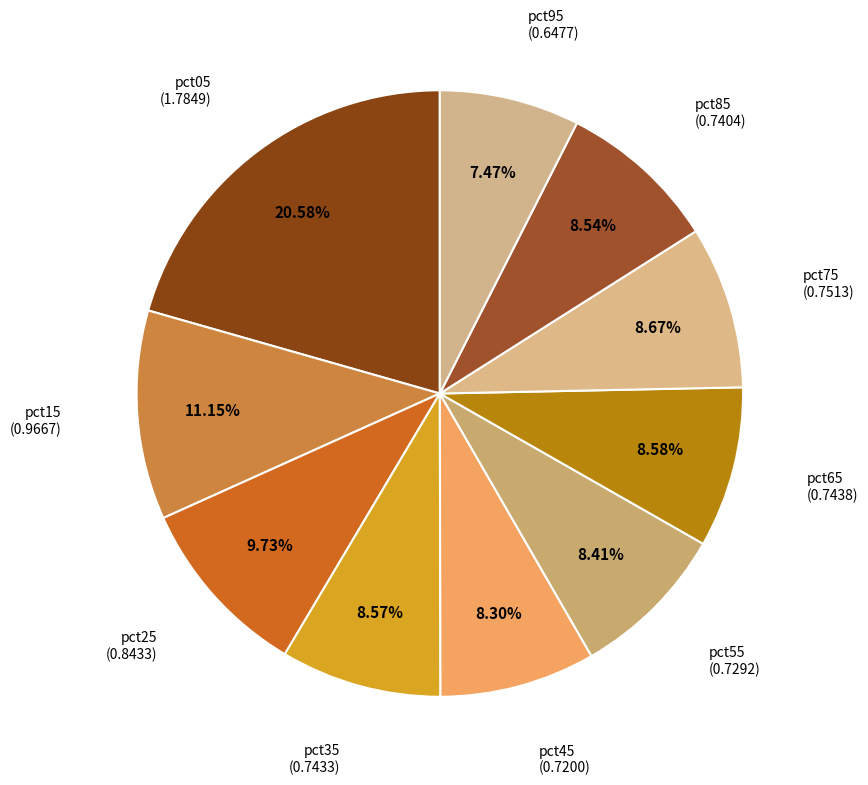

How many slices are in this pie chart?

10